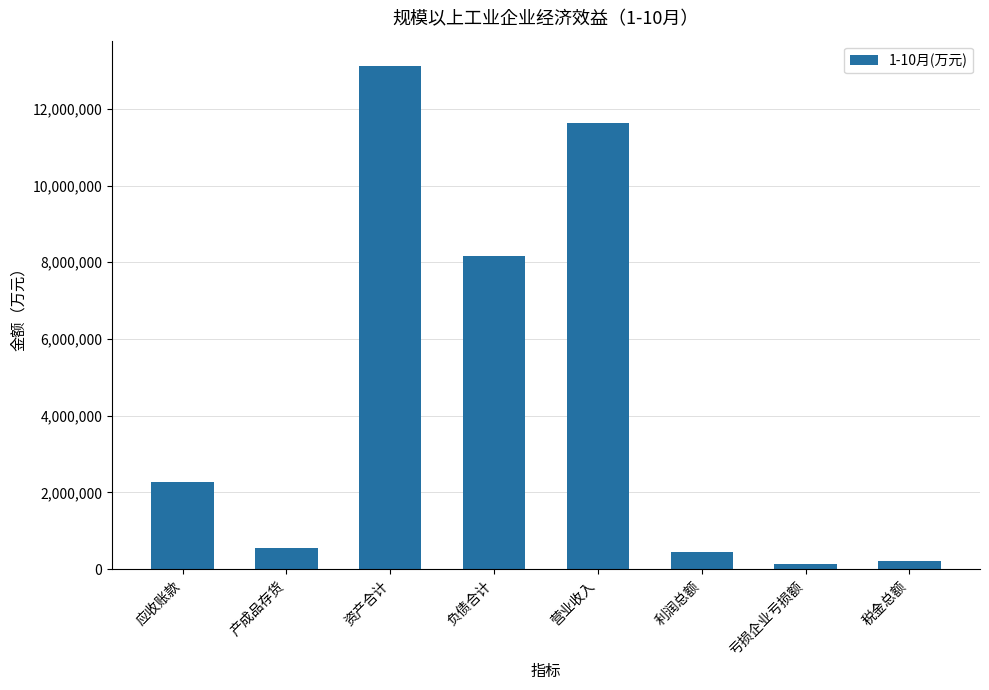

What is the greatest value displayed?

13120728.9